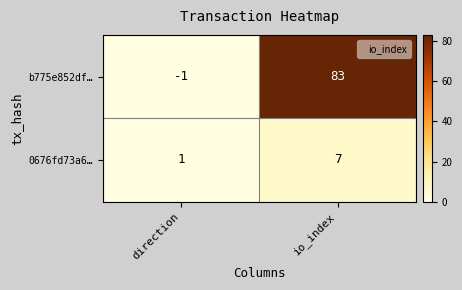

Reading left to right, what are all the values shown in this chart?

b775e852df…: -1	83
0676fd73a6…: 1	7